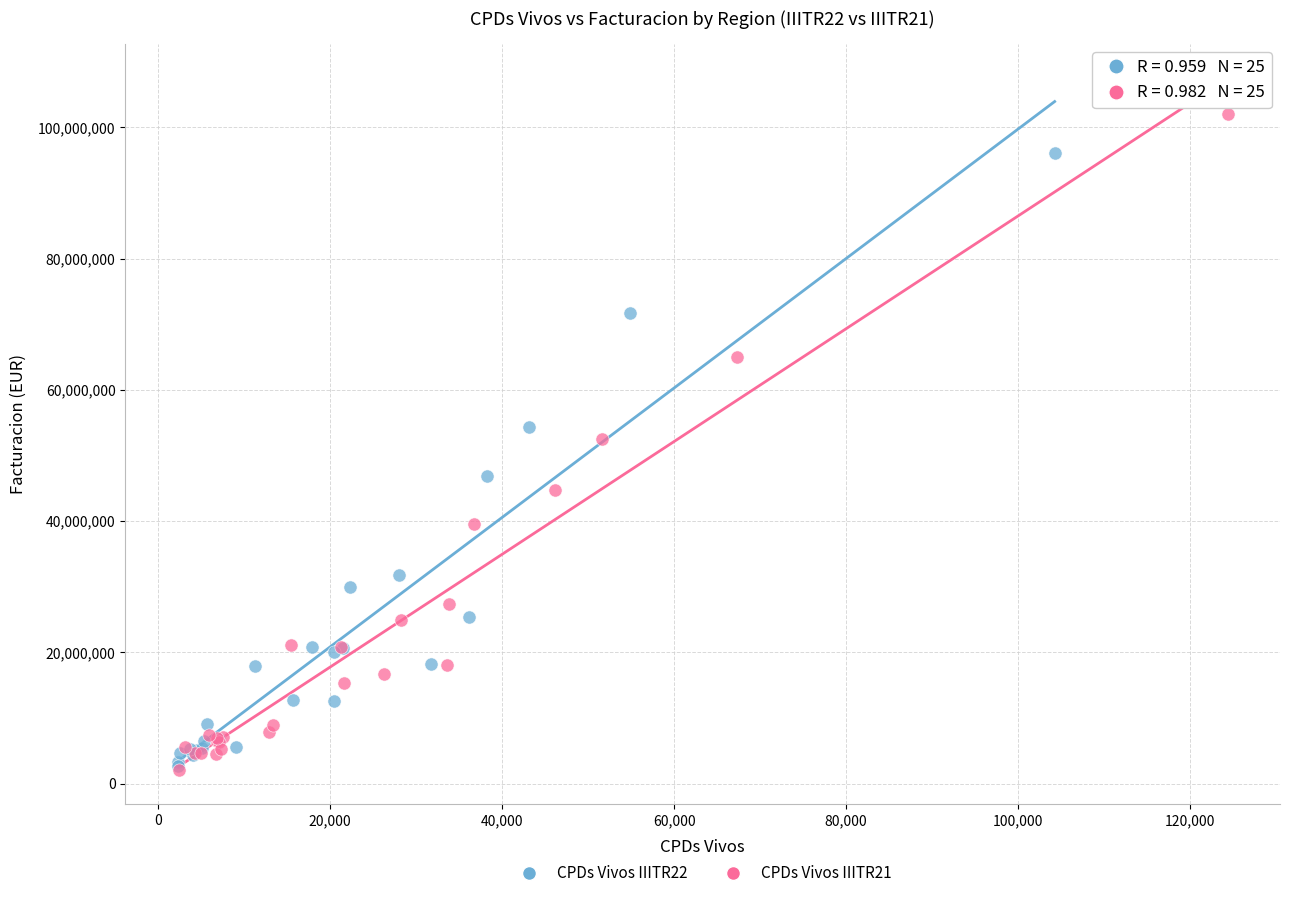

Which series contains the highest Y value?

CPDs Vivos IIITR21